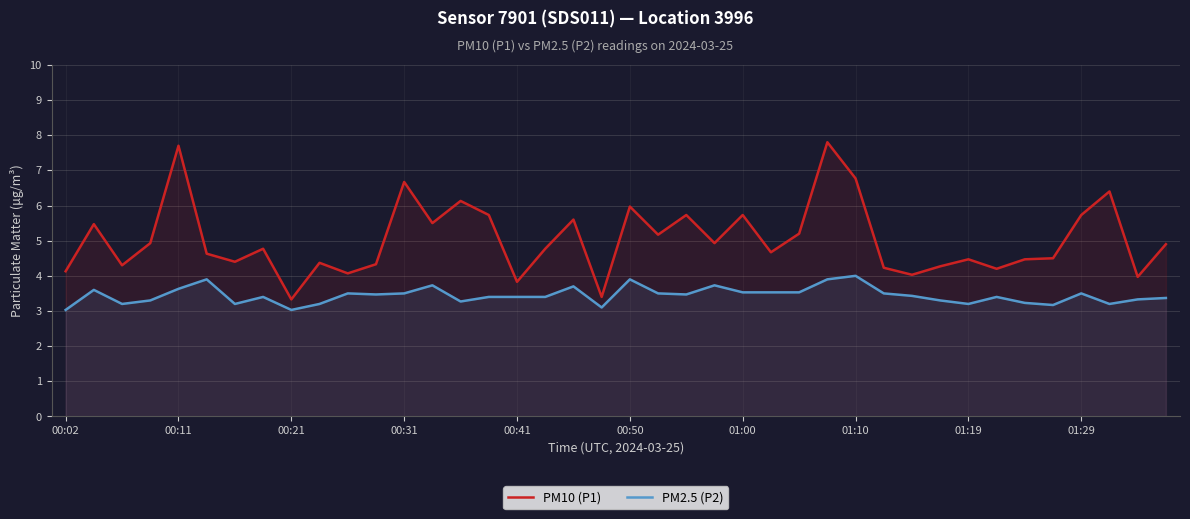

Which series has the widest spread of values?

PM10 (P1)